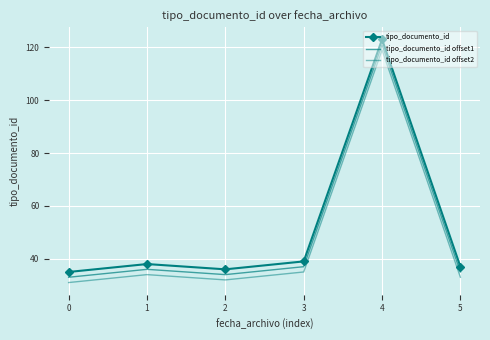

True or false: tipo_documento_id has more than 2 interior local peaks.

False